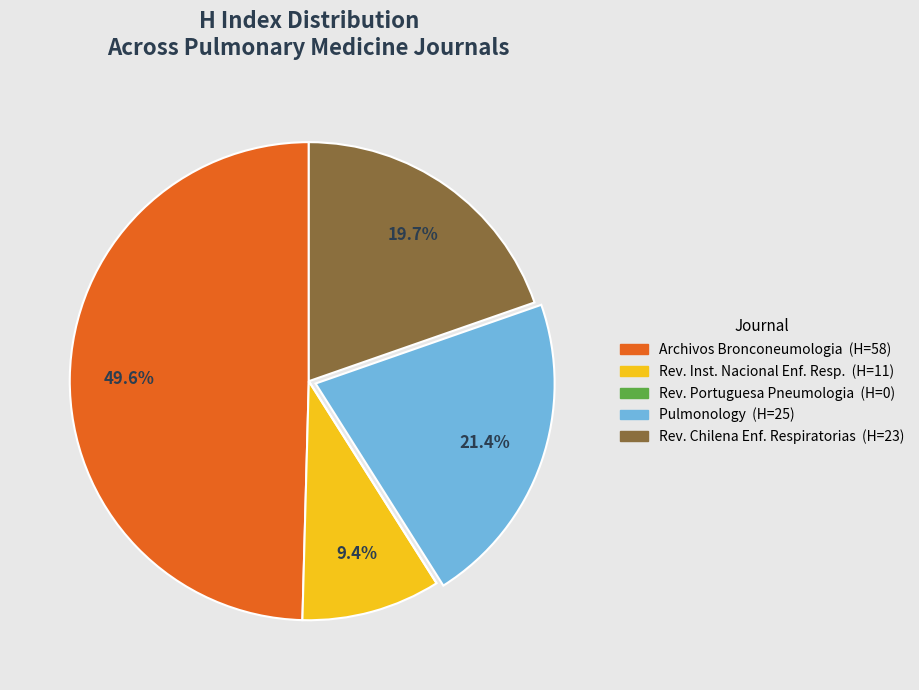

Is there any slice that represents more than half of the pie?

No